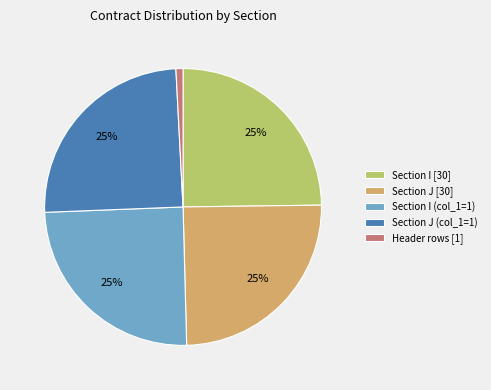

Approximately how many times larger is the value at Section J (col_1=1) compared to Section J [30]?

1.0